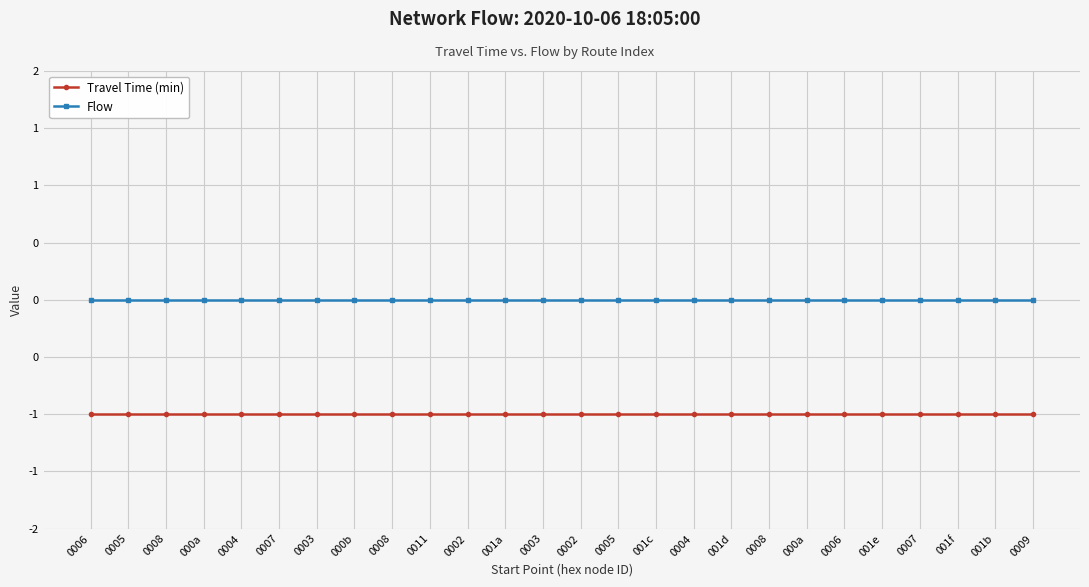

What are all the series names shown in the legend?

Travel Time (min), Flow